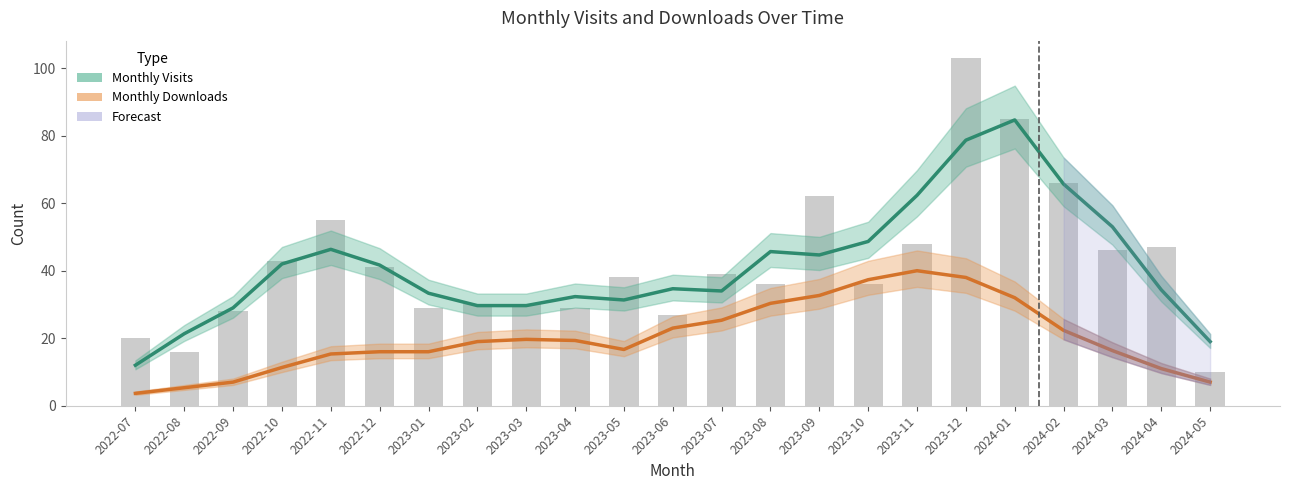

What is the difference between the maximum and second lowest values in the Monthly Visits (smoothed) series?

65.7